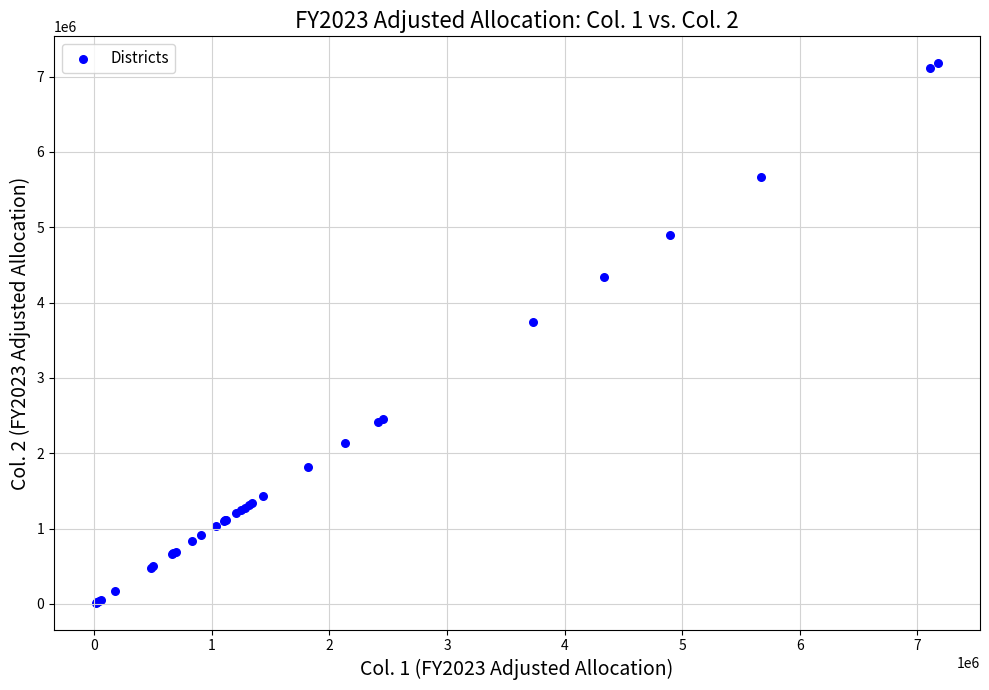

What Y value in the scatter plot is closest to 3596336?

3735454.2